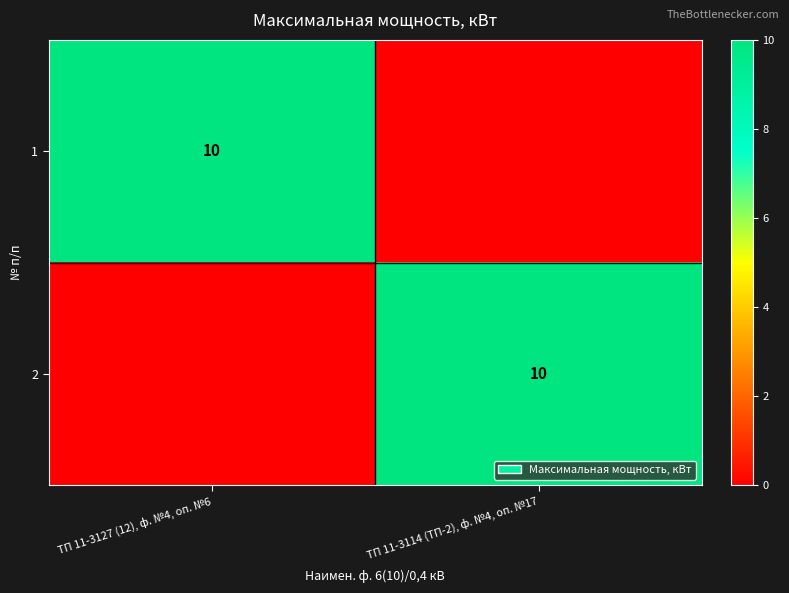

The value of 2 at ТП 11-3114 (ТП-2), ф. №4, оп. №17 is 10. True or false?

True